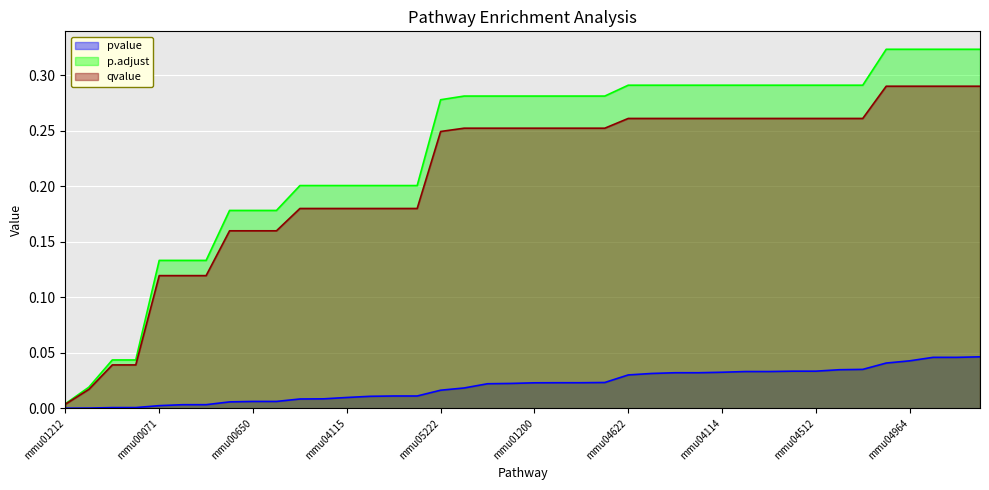

What is the maximum value shown in the chart?

0.3